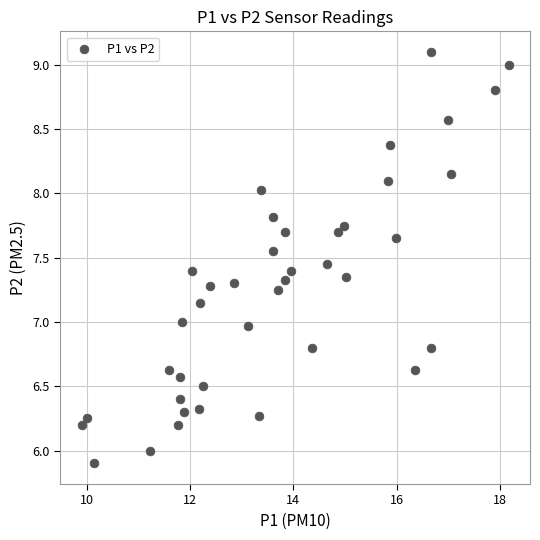

What is the range of Y values (max minus min)?

3.2